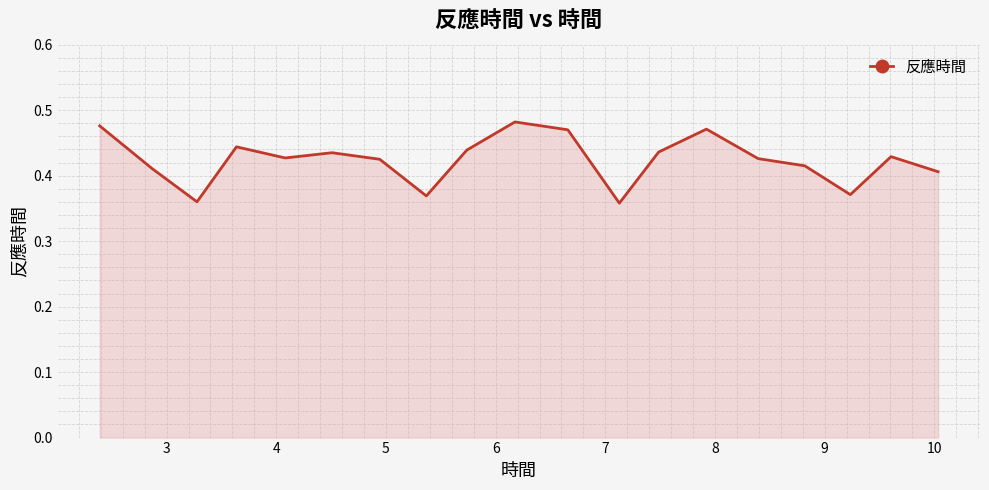

What is the value of the 6th point from the left?

0.4